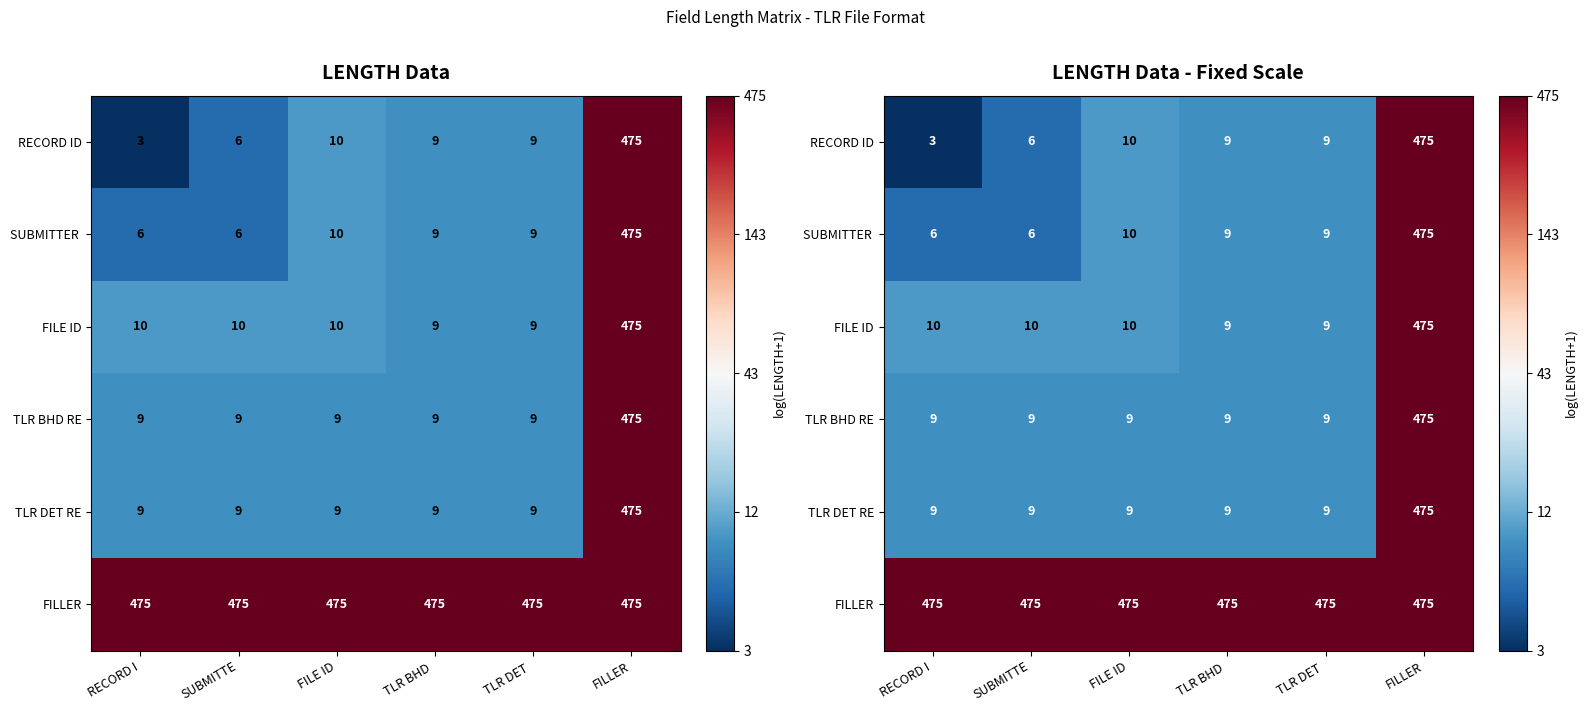

List the labels in order of FILE ID value, largest first.

FILLER, RECORD I, SUBMITTE, FILE ID, TLR BHD, TLR DET